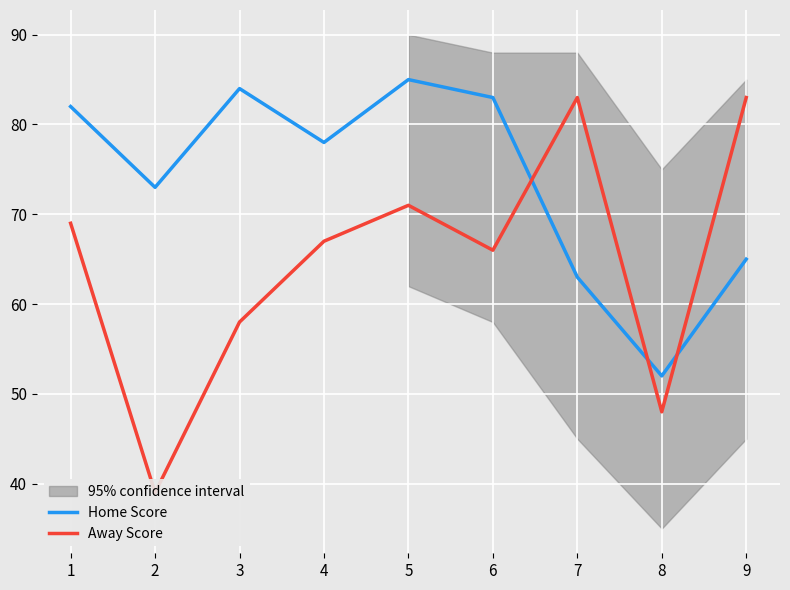

At which label does Away Score first exceed 67?

1